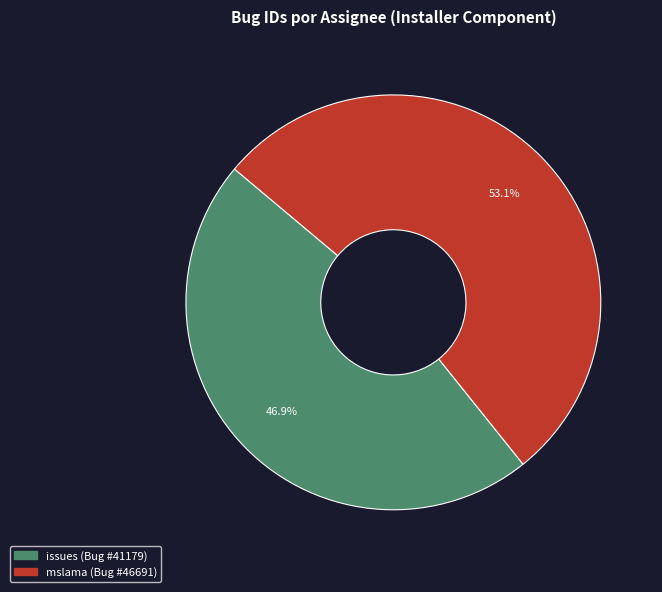

What is the ratio of the value at issues to the value at mslama?

0.9